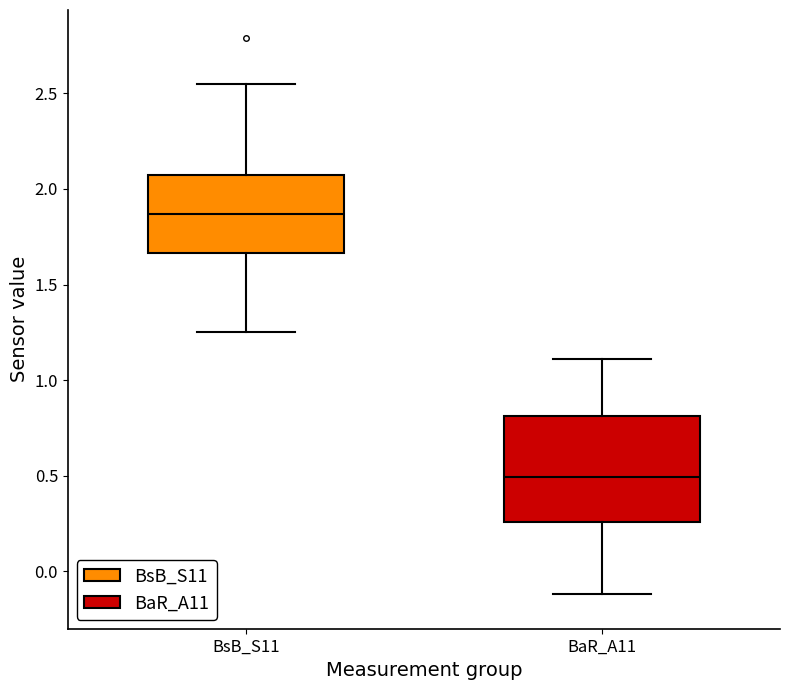

Reading left to right, transcribe this box plot: for each box, give where its median line is, the range the box spans, and where its two whiskers end, as read against the y-axis. The values are not printed on the chart, so give them approximately, as read against the axis.

BsB_S11: median 1.85, box 1.65 to 2.10, whiskers 1.25 to 2.55
BaR_A11: median 0.50, box 0.25 to 0.80, whiskers -0.10 to 1.10